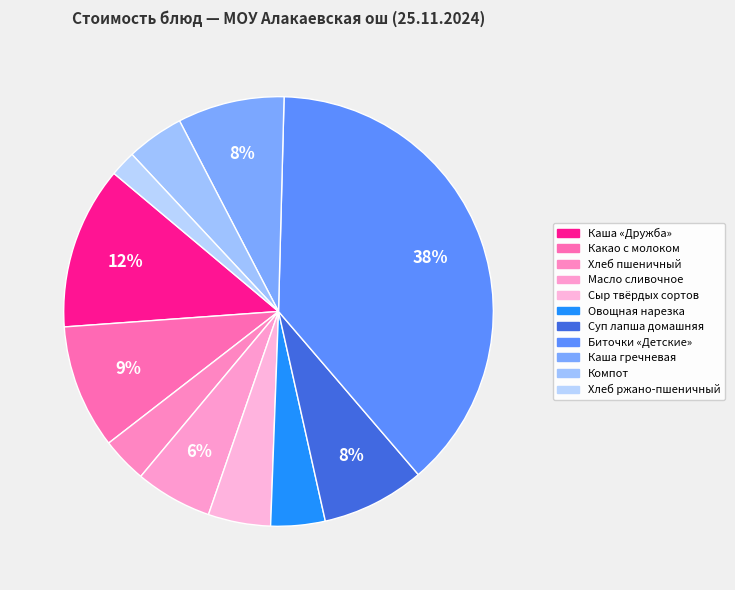

Count the number of slices in the pie.

11